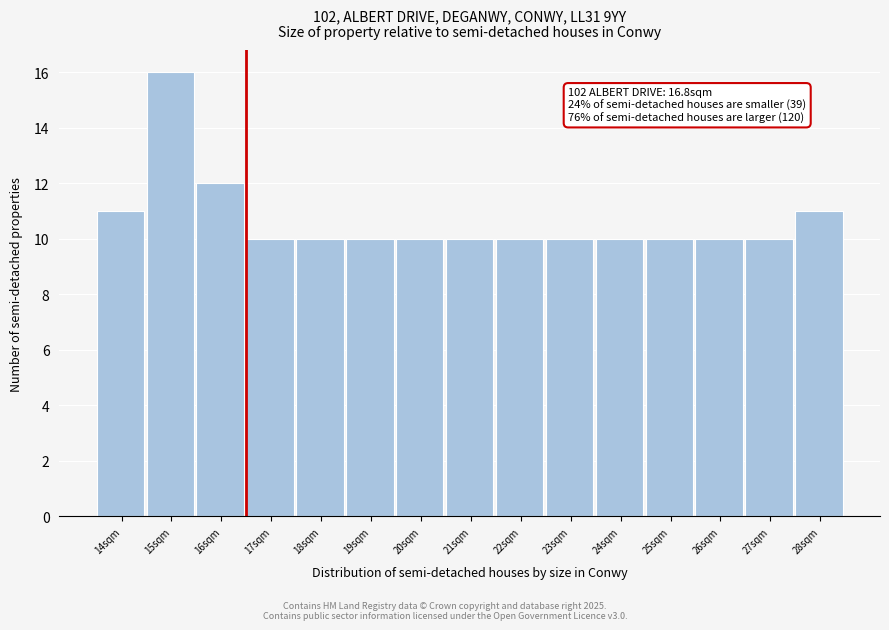

Reading left to right, list all the values displayed in this chart.

11	16	12	10	10	10	10	10	10	10	10	10	10	10	11